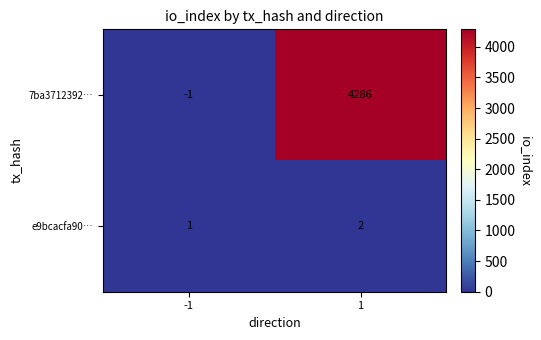

At 1, list the series in order from smallest to largest.

e9bcacfa90…, 7ba3712392…